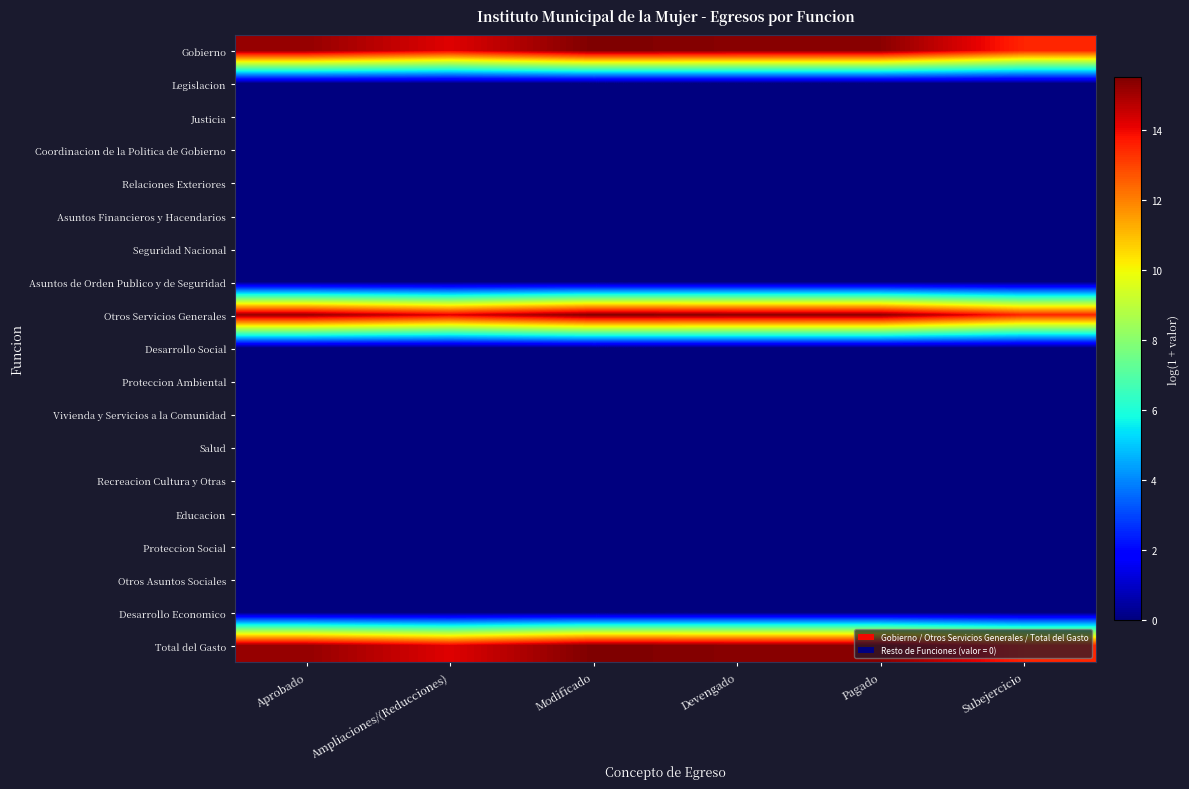

Reading left to right, list all the values displayed in this chart.

Gobierno: Aprobado=15.2	Ampliaciones/(Reducciones)=14.2	Modificado=15.5	Devengado=15.4	Pagado=15.4	Subejercicio=13.5
Legislacion: Aprobado=0.0	Ampliaciones/(Reducciones)=0.0	Modificado=0.0	Devengado=0.0	Pagado=0.0	Subejercicio=0.0
Justicia: Aprobado=0.0	Ampliaciones/(Reducciones)=0.0	Modificado=0.0	Devengado=0.0	Pagado=0.0	Subejercicio=0.0
Coordinacion de la Politica de Gobierno: Aprobado=0.0	Ampliaciones/(Reducciones)=0.0	Modificado=0.0	Devengado=0.0	Pagado=0.0	Subejercicio=0.0
Relaciones Exteriores: Aprobado=0.0	Ampliaciones/(Reducciones)=0.0	Modificado=0.0	Devengado=0.0	Pagado=0.0	Subejercicio=0.0
Asuntos Financieros y Hacendarios: Aprobado=0.0	Ampliaciones/(Reducciones)=0.0	Modificado=0.0	Devengado=0.0	Pagado=0.0	Subejercicio=0.0
Seguridad Nacional: Aprobado=0.0	Ampliaciones/(Reducciones)=0.0	Modificado=0.0	Devengado=0.0	Pagado=0.0	Subejercicio=0.0
Asuntos de Orden Publico y de Seguridad: Aprobado=0.0	Ampliaciones/(Reducciones)=0.0	Modificado=0.0	Devengado=0.0	Pagado=0.0	Subejercicio=0.0
Otros Servicios Generales: Aprobado=15.2	Ampliaciones/(Reducciones)=14.2	Modificado=15.5	Devengado=15.4	Pagado=15.4	Subejercicio=13.5
Desarrollo Social: Aprobado=0.0	Ampliaciones/(Reducciones)=0.0	Modificado=0.0	Devengado=0.0	Pagado=0.0	Subejercicio=0.0
Proteccion Ambiental: Aprobado=0.0	Ampliaciones/(Reducciones)=0.0	Modificado=0.0	Devengado=0.0	Pagado=0.0	Subejercicio=0.0
Vivienda y Servicios a la Comunidad: Aprobado=0.0	Ampliaciones/(Reducciones)=0.0	Modificado=0.0	Devengado=0.0	Pagado=0.0	Subejercicio=0.0
Salud: Aprobado=0.0	Ampliaciones/(Reducciones)=0.0	Modificado=0.0	Devengado=0.0	Pagado=0.0	Subejercicio=0.0
Recreacion Cultura y Otras: Aprobado=0.0	Ampliaciones/(Reducciones)=0.0	Modificado=0.0	Devengado=0.0	Pagado=0.0	Subejercicio=0.0
Educacion: Aprobado=0.0	Ampliaciones/(Reducciones)=0.0	Modificado=0.0	Devengado=0.0	Pagado=0.0	Subejercicio=0.0
Proteccion Social: Aprobado=0.0	Ampliaciones/(Reducciones)=0.0	Modificado=0.0	Devengado=0.0	Pagado=0.0	Subejercicio=0.0
Otros Asuntos Sociales: Aprobado=0.0	Ampliaciones/(Reducciones)=0.0	Modificado=0.0	Devengado=0.0	Pagado=0.0	Subejercicio=0.0
Desarrollo Economico: Aprobado=0.0	Ampliaciones/(Reducciones)=0.0	Modificado=0.0	Devengado=0.0	Pagado=0.0	Subejercicio=0.0
Total del Gasto: Aprobado=15.2	Ampliaciones/(Reducciones)=14.2	Modificado=15.5	Devengado=15.4	Pagado=15.4	Subejercicio=13.5